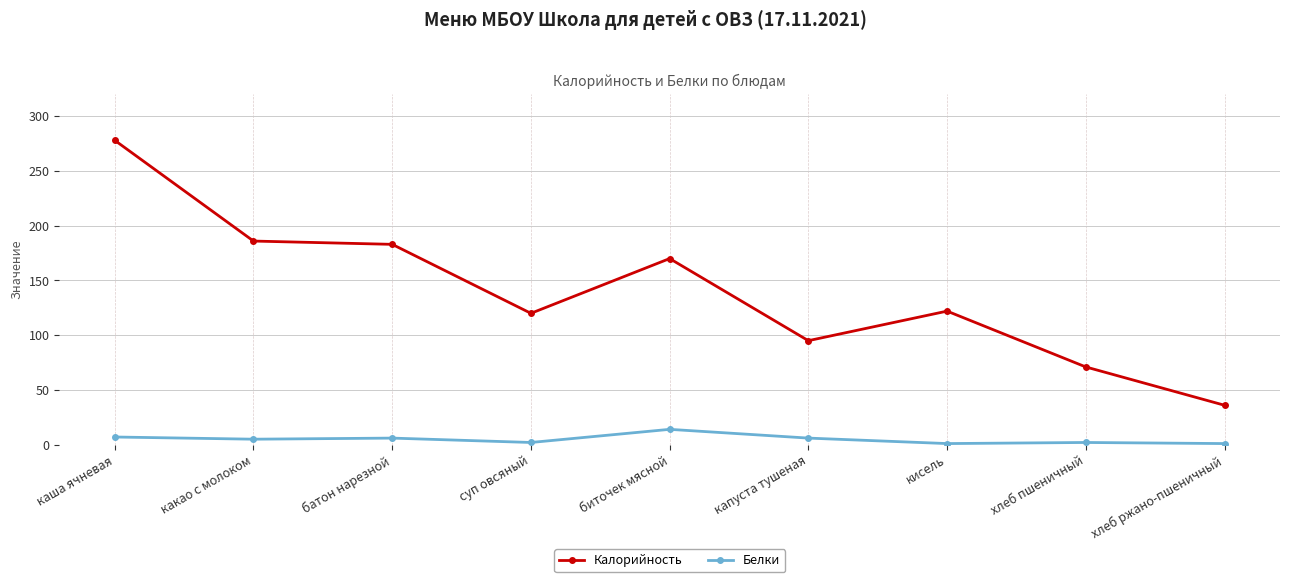

The Калорийность series shows 71 at суп овсяный. True or false?

False